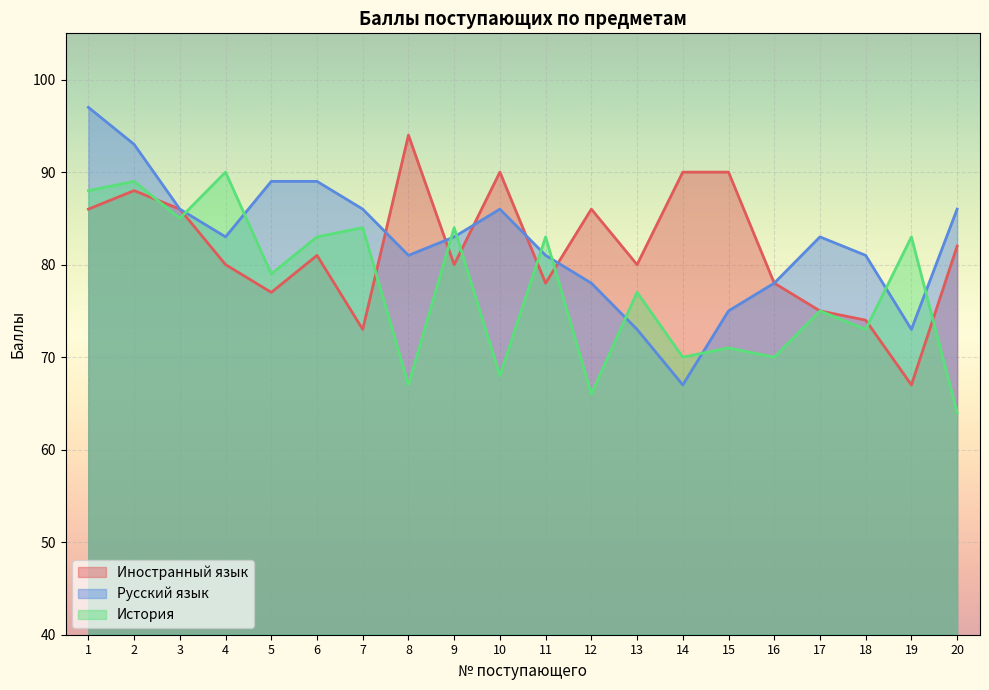

At which label does Иностранный язык reach its peak?

8